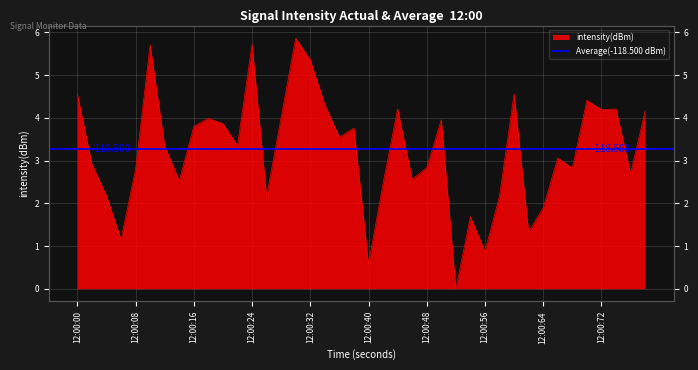

The value at 35 is 5.8. True or false?

False